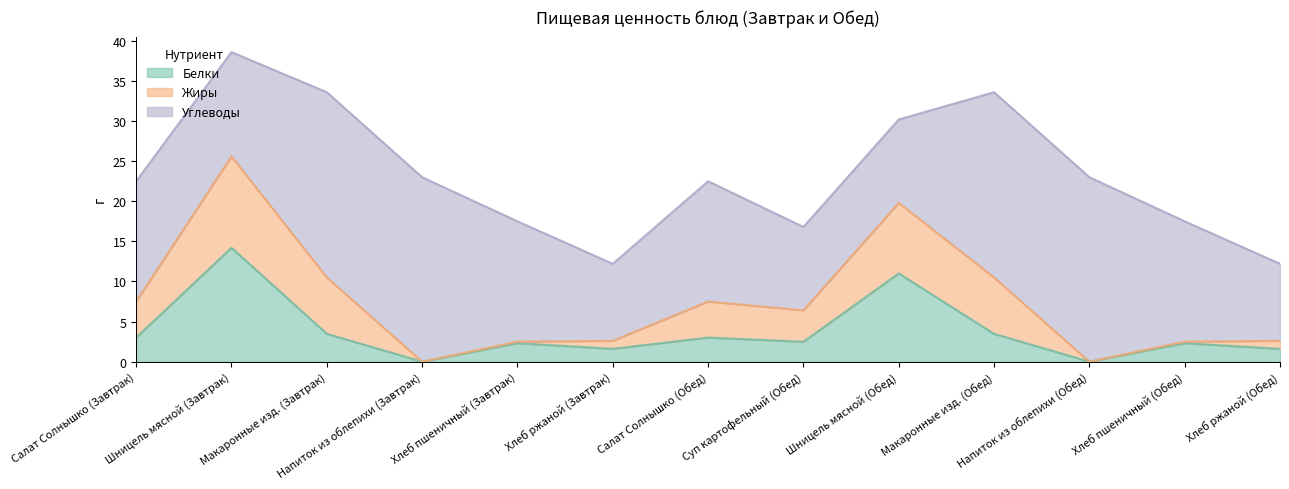

What is the label of the 8th point from the left?

Суп картофельный (Обед)